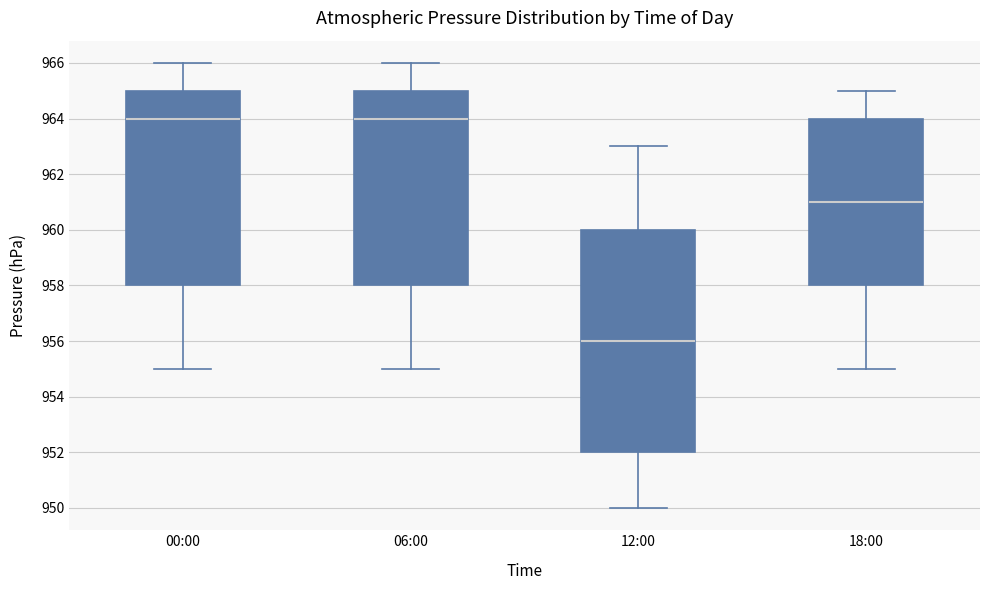

Reading left to right, transcribe this box plot: for each box, give where its median line is, the range the box spans, and where its two whiskers end, as read against the y-axis. The values are not printed on the chart, so give them approximately, as read against the axis.

00:00: median 964, box 958 to 965, whiskers 955 to 966
06:00: median 964, box 958 to 965, whiskers 955 to 966
12:00: median 956, box 952 to 960, whiskers 950 to 963
18:00: median 961, box 958 to 964, whiskers 955 to 965